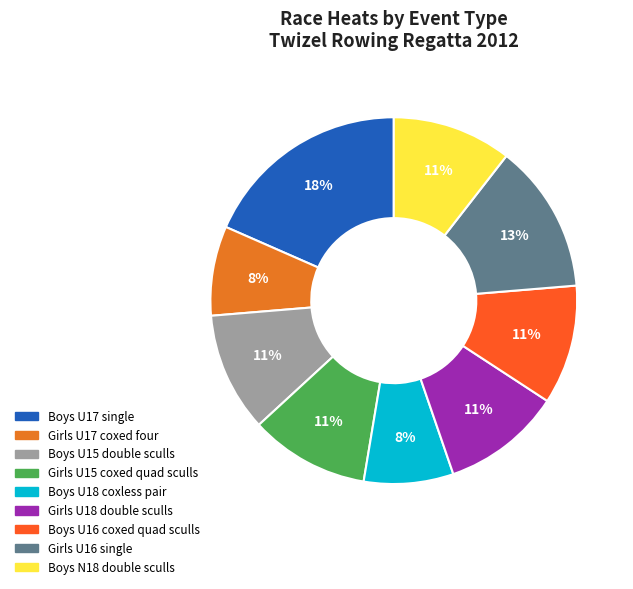

Is the sum of Girls U17 coxed four and Boys N18 double sculls greater than half?

No